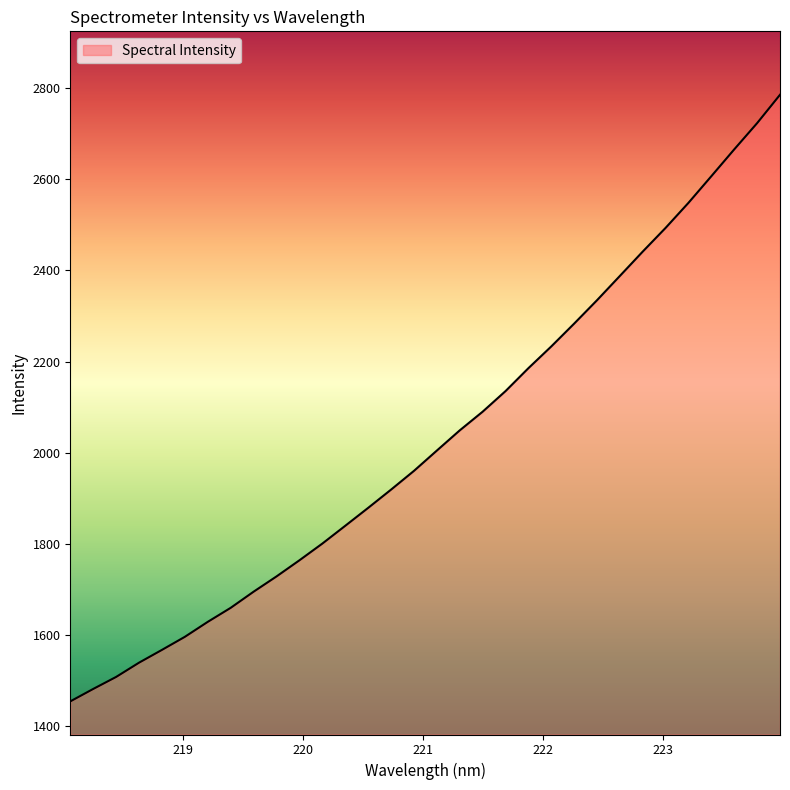

Does the chart have visible grid lines?

No